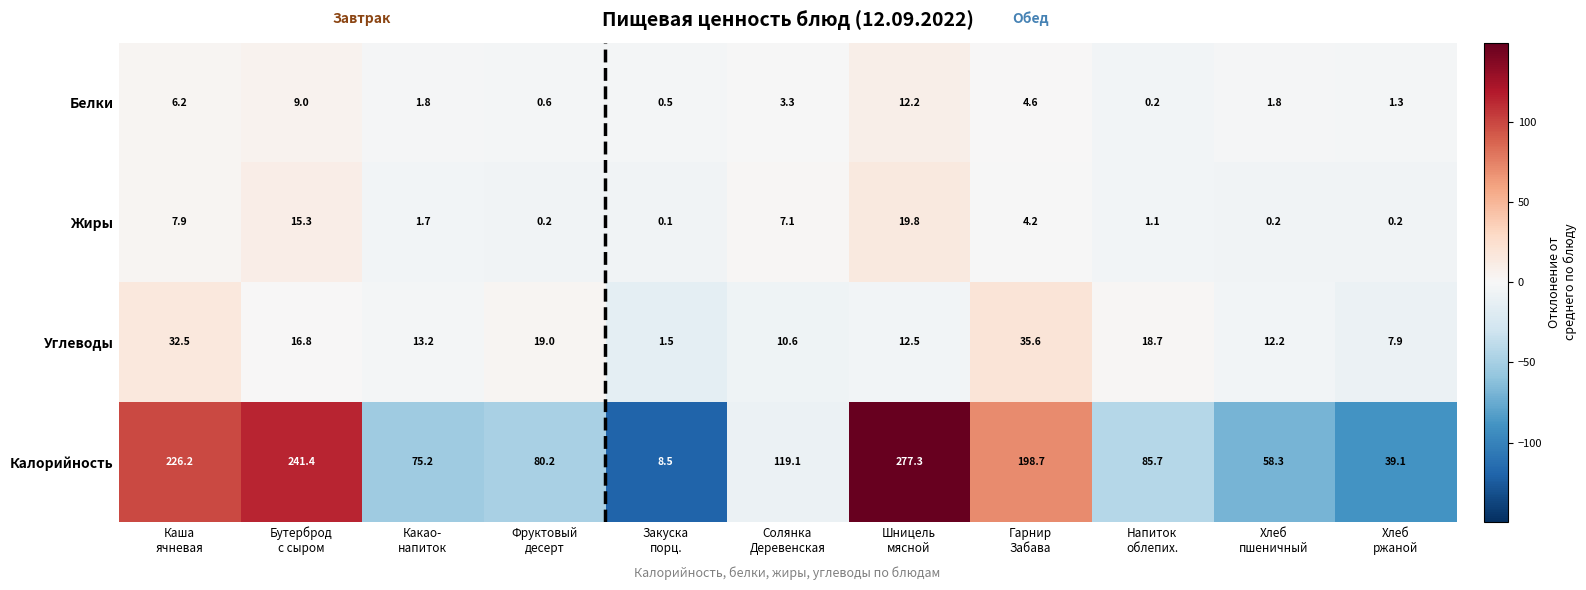

What is the difference between the maximum and minimum values in the Калорийность series?

268.8